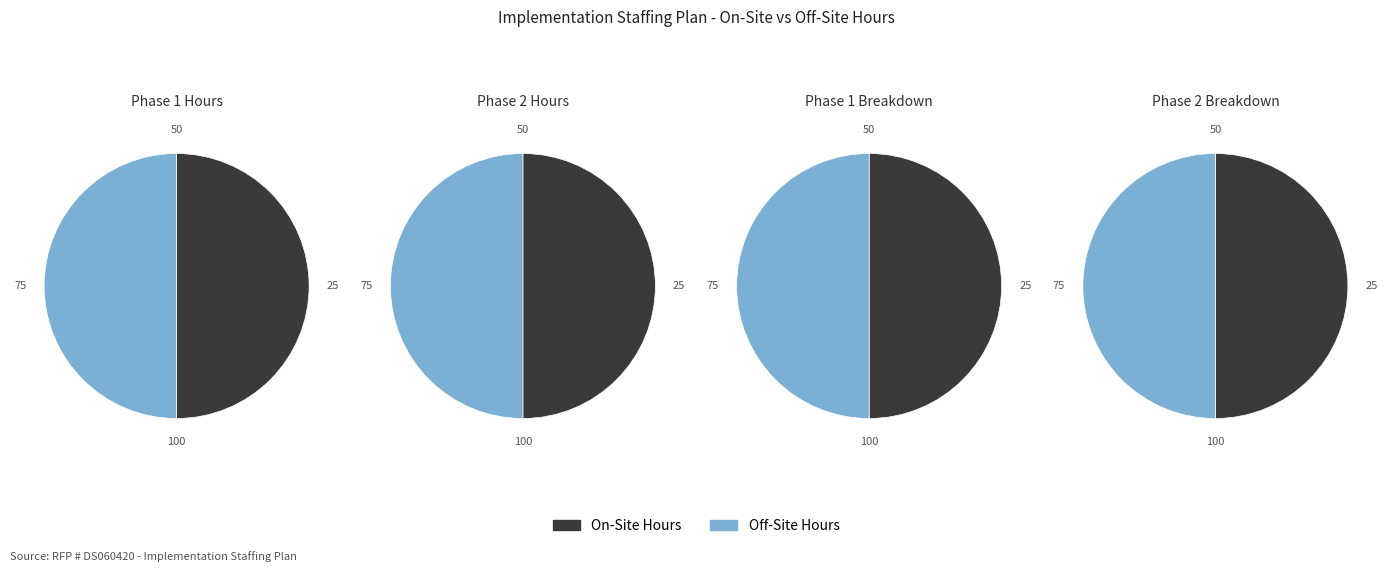

Does Phase 1 On-Site account for over 50% of the chart?

No